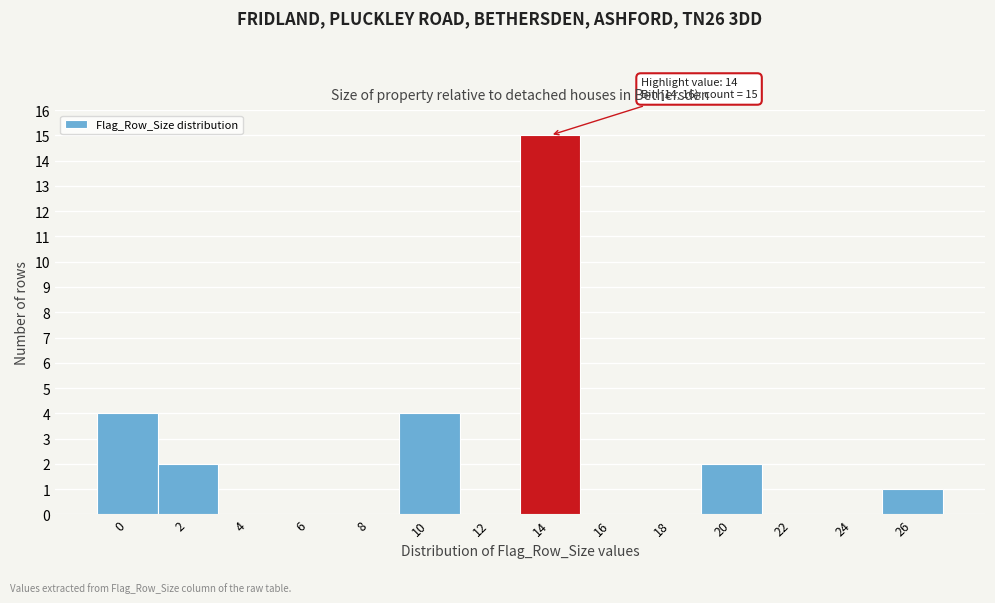

Reading left to right, what are all the values shown in this chart?

0=4	2=2	4=0	6=0	8=0	10=4	12=0	14=15	16=0	18=0	20=2	22=0	24=0	26=1